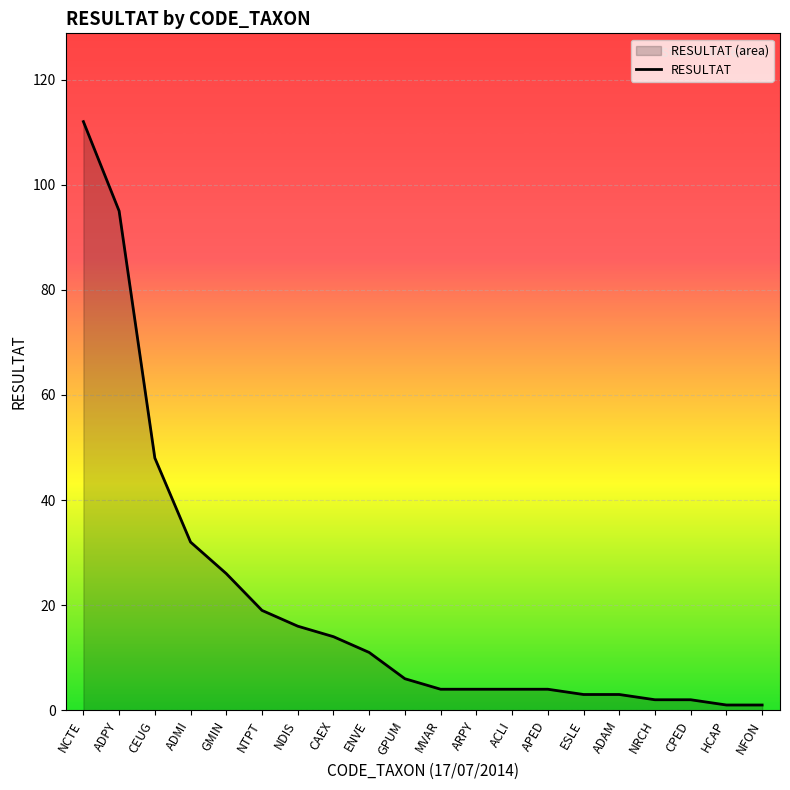

Count the number of data series in this chart.

1